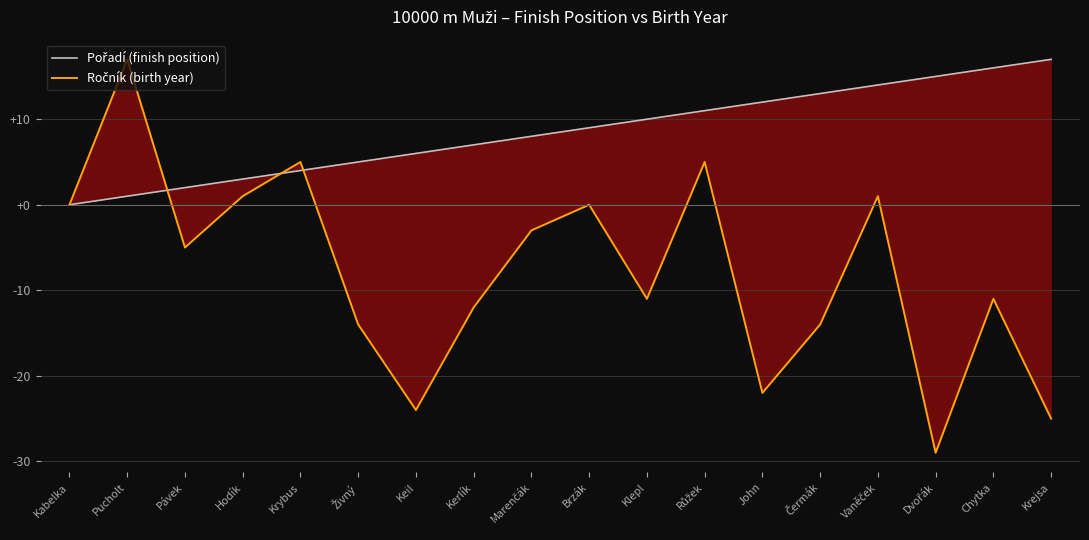

At which label is Ročník (birth year) closest to -6?

Pávek